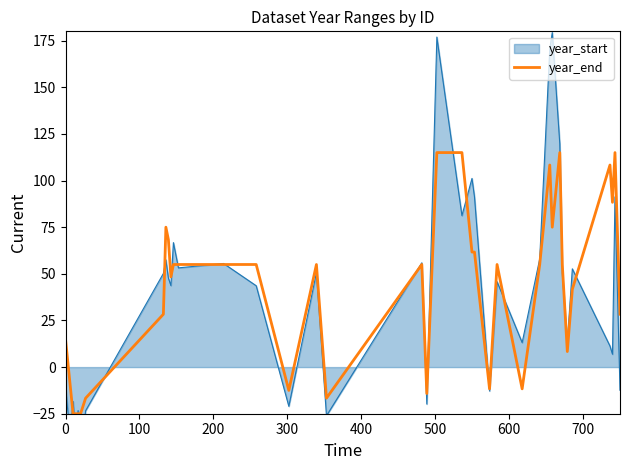

How many interior local valleys (lower than both neighbors) does the data have?

9